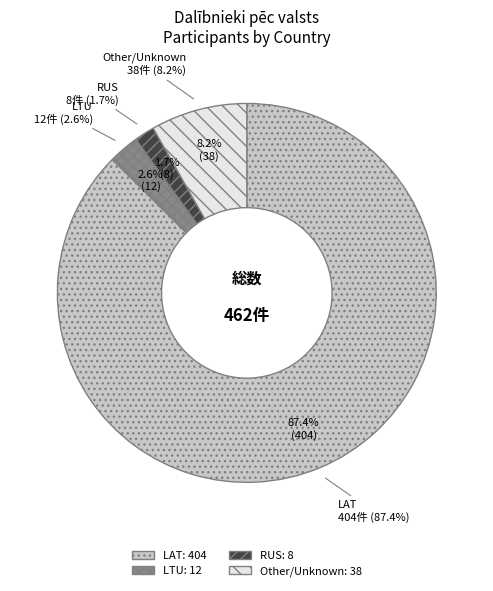

To the nearest percent, what is the difference between the largest and smallest slice percentages?

86%